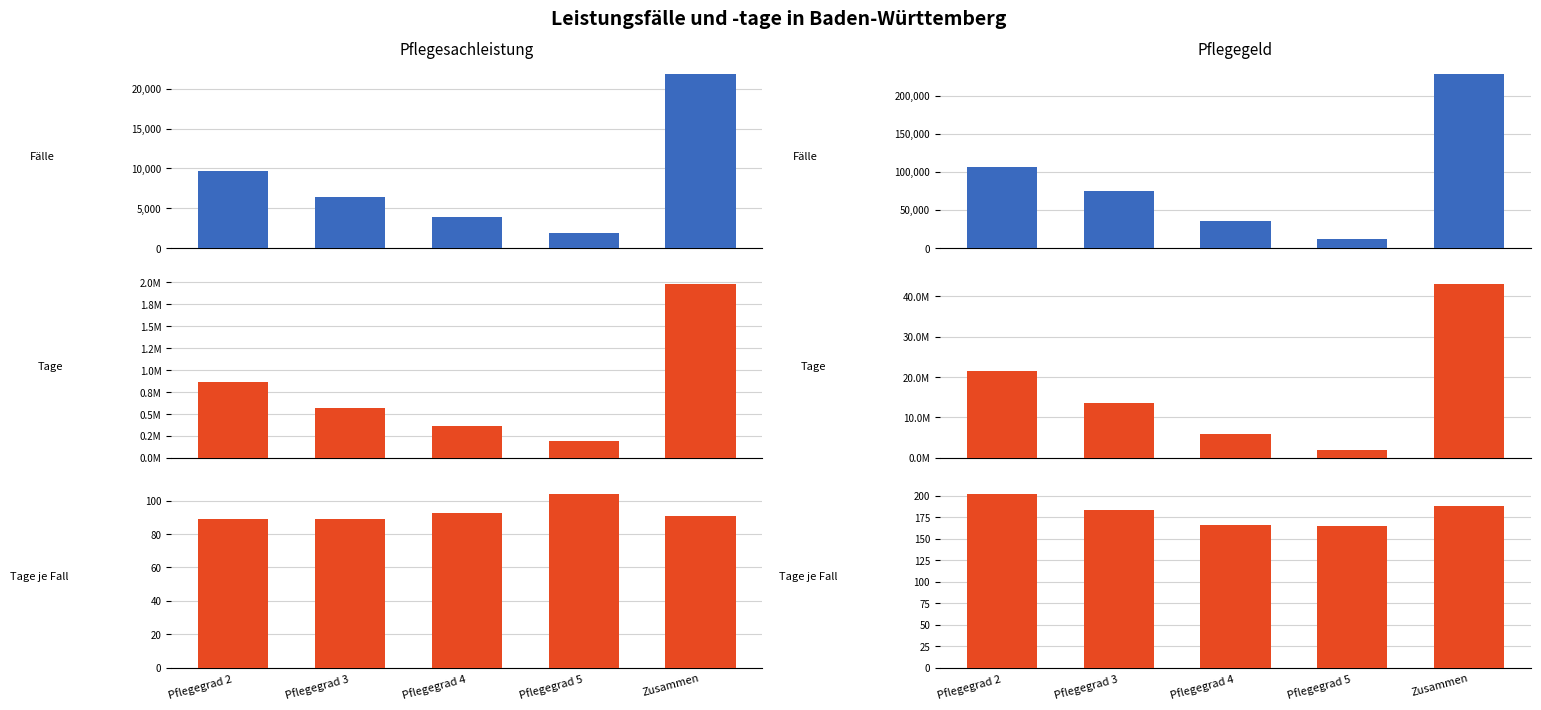

What is the label of the 5th bar from the left?

Zusammen